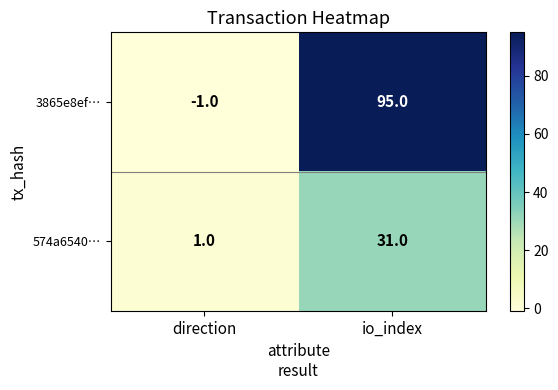

What is the difference between the maximum and minimum values in the 3865e8ef… series?

96